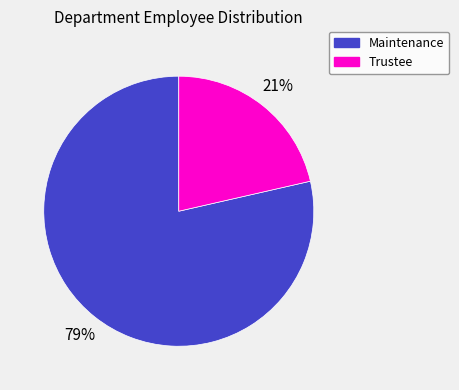

Is the sum of Trustee and Maintenance greater than half?

Yes